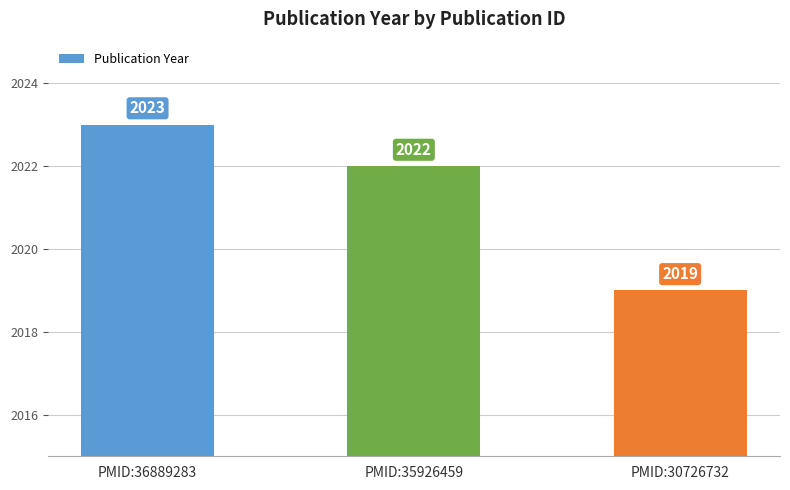

What is the difference between the maximum and minimum values?

4